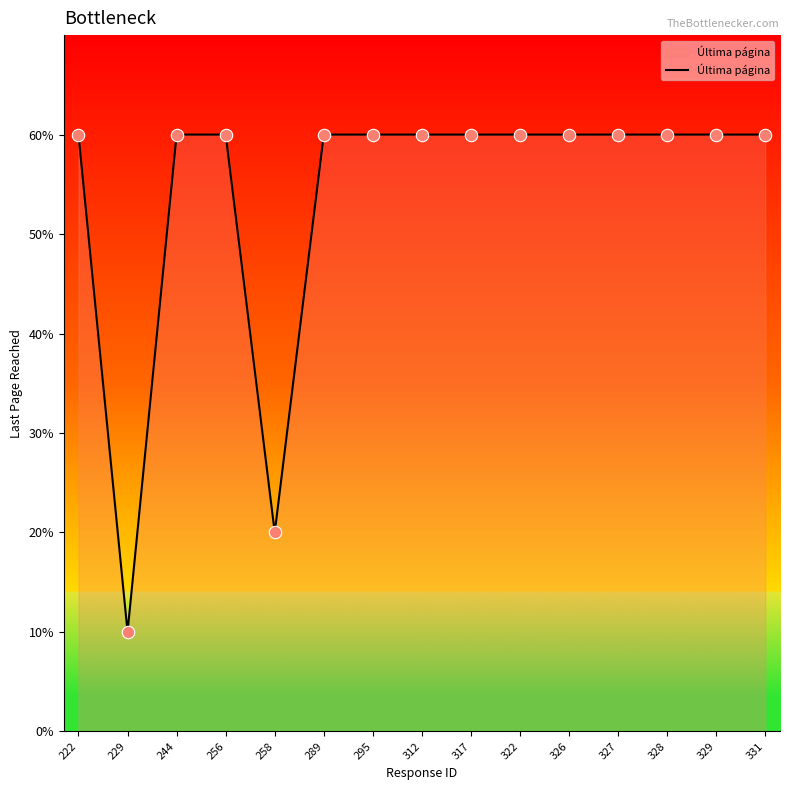

Which has a higher value, 222 or 317?

222